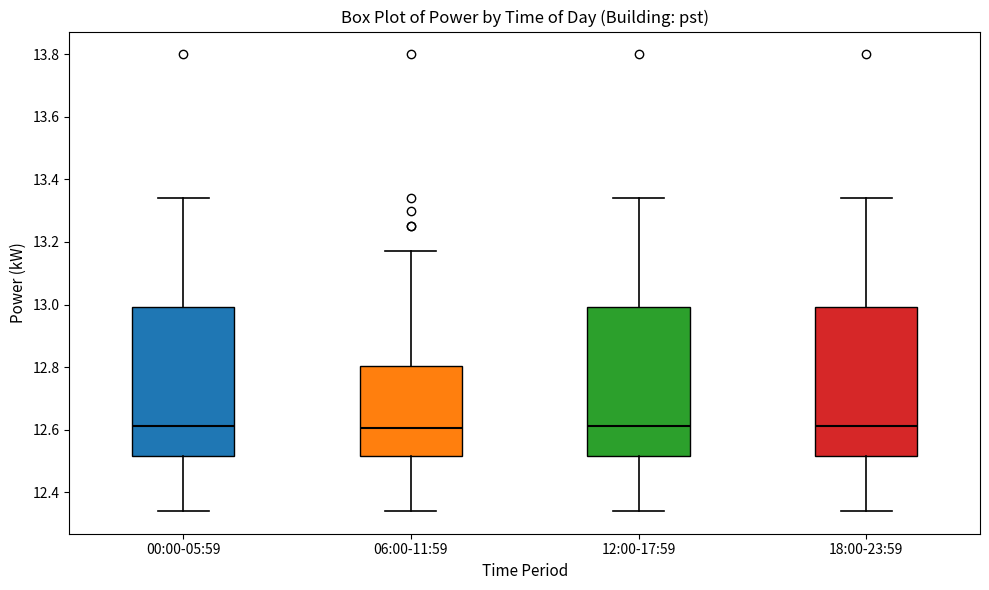

Reading left to right, read every box against the y-axis: the position of its median line, the range the box covers, and the ends of its whiskers. The values are not printed on the chart, so give them approximately, as read against the axis.

00:00-05:59: median 12.62, box 12.52 to 13.00, whiskers 12.34 to 13.34
06:00-11:59: median 12.60, box 12.52 to 12.80, whiskers 12.34 to 13.18
12:00-17:59: median 12.62, box 12.52 to 13.00, whiskers 12.34 to 13.34
18:00-23:59: median 12.62, box 12.52 to 13.00, whiskers 12.34 to 13.34